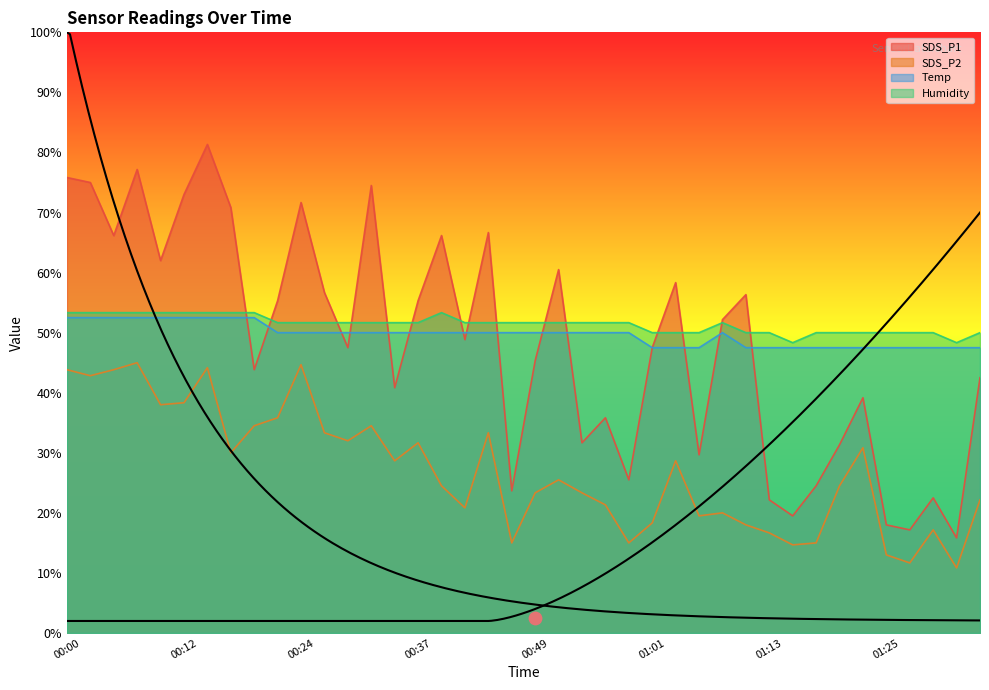

What are all the series names shown in the legend?

SDS_P1, SDS_P2, Temp, Humidity